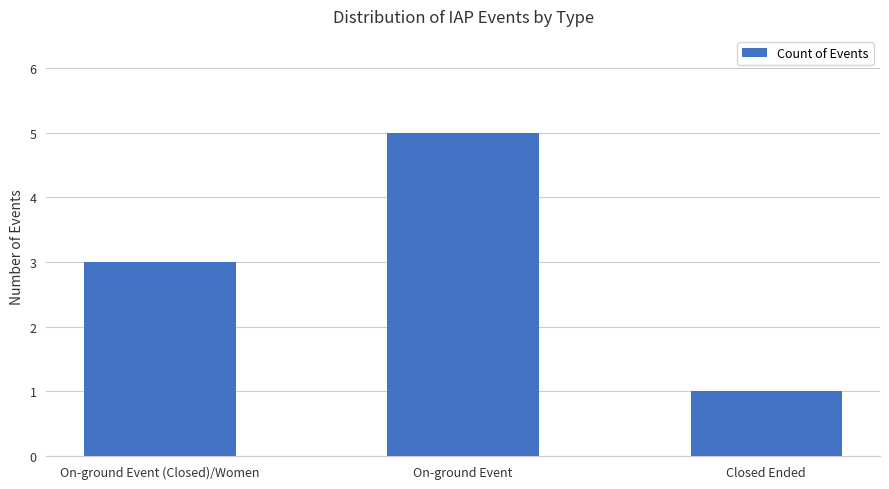

How many data points are less than 3?

1